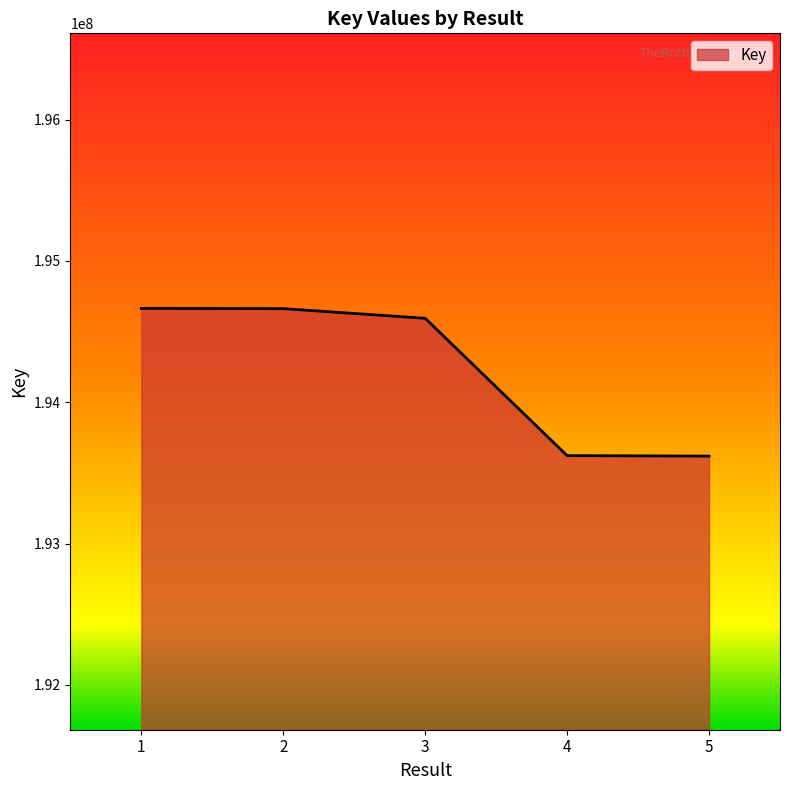

How many series are shown in this chart?

1